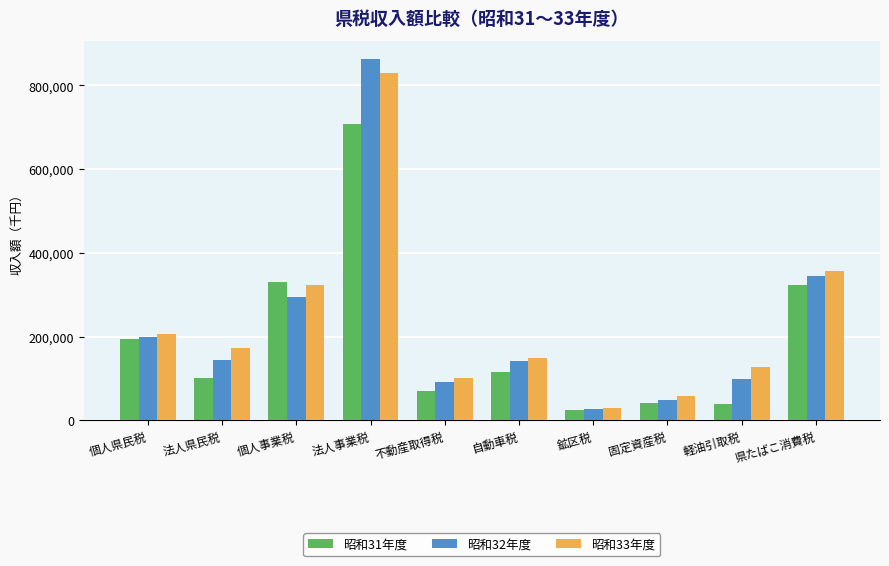

At which label is 昭和32年度 closest to 444948?

県たばこ消費税